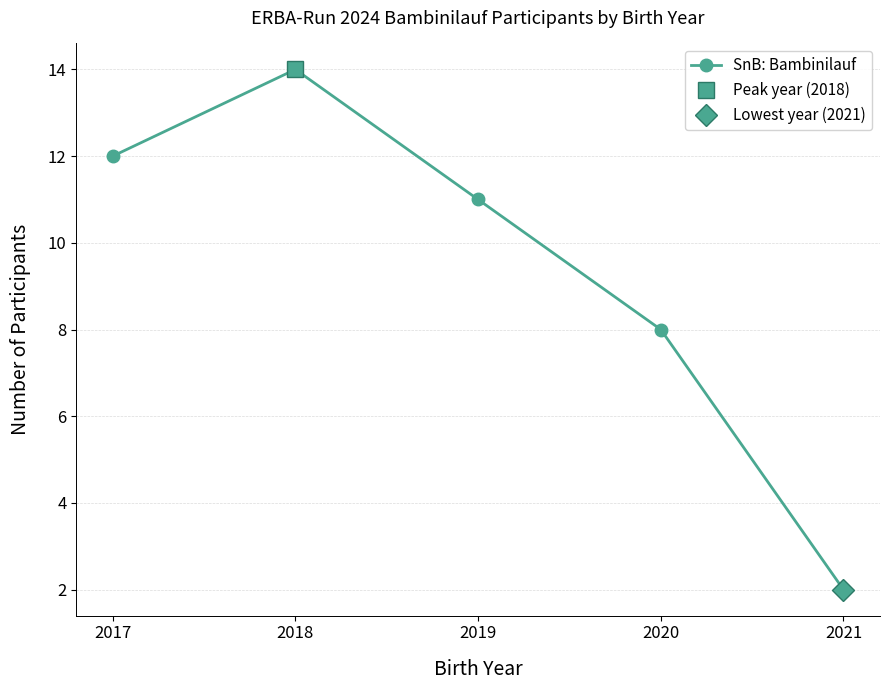

What is the average value?

9